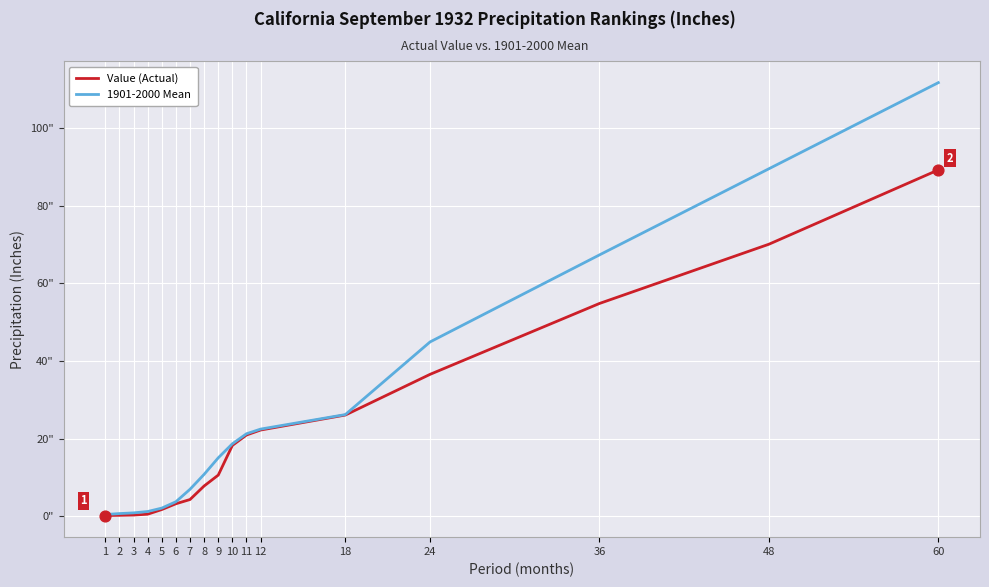

Is this an area chart (filled region under the line)?

No